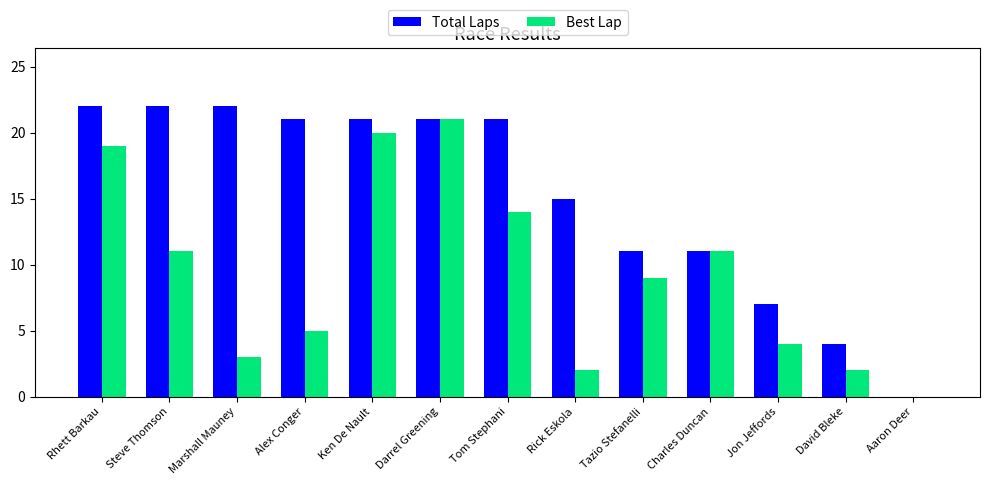

The Best Lap series shows 34 at Rhett Barkau. True or false?

False